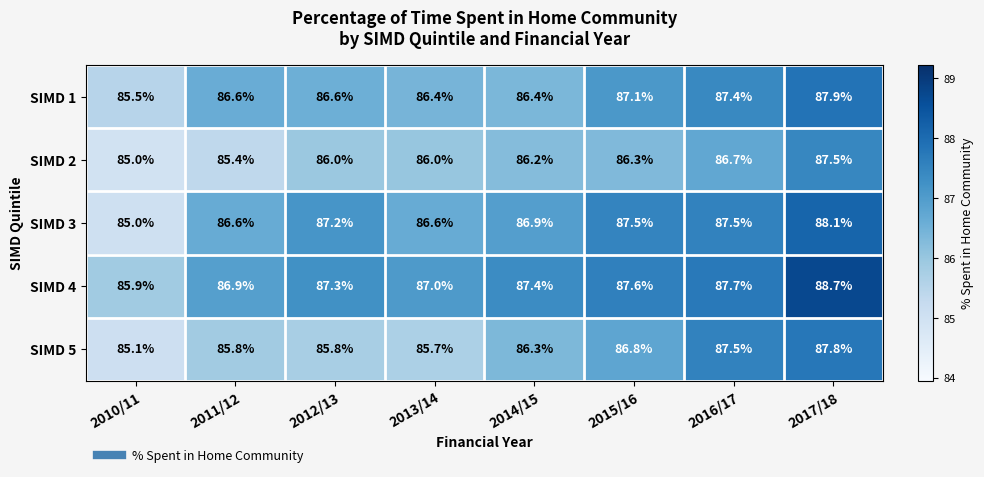

How many data points does each series have?

8